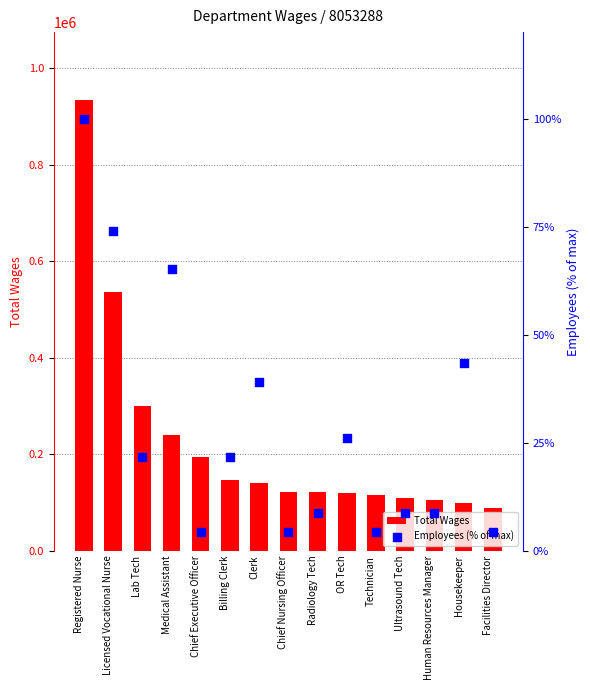

Which series has the largest total across all categories?

Total Wages